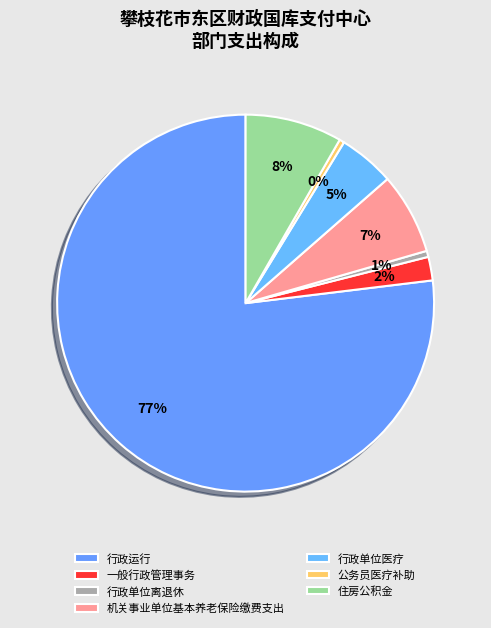

Do 一般行政管理事务 and 行政单位离退休 together represent more than half of the pie?

No